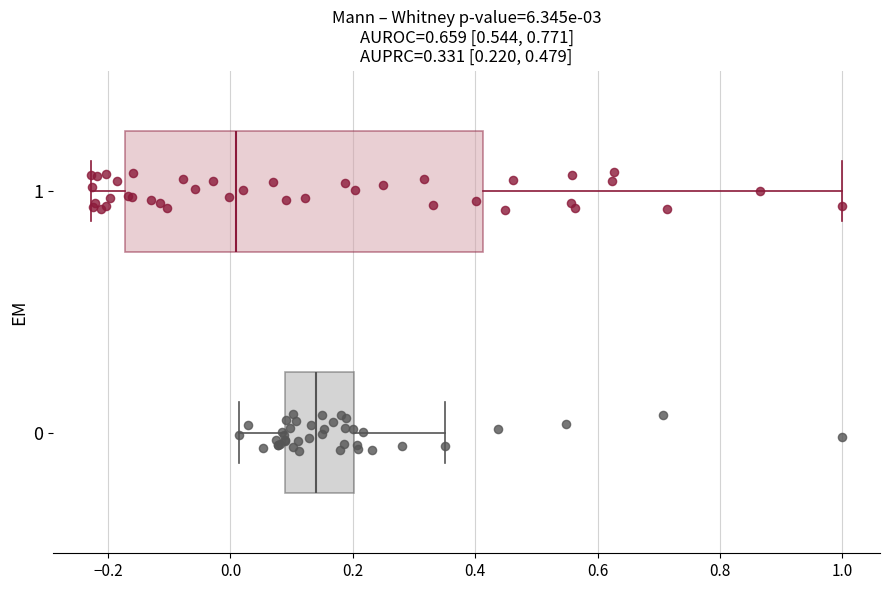

Comparing the boxes themselves (not the whiskers), which one is the widest?

1